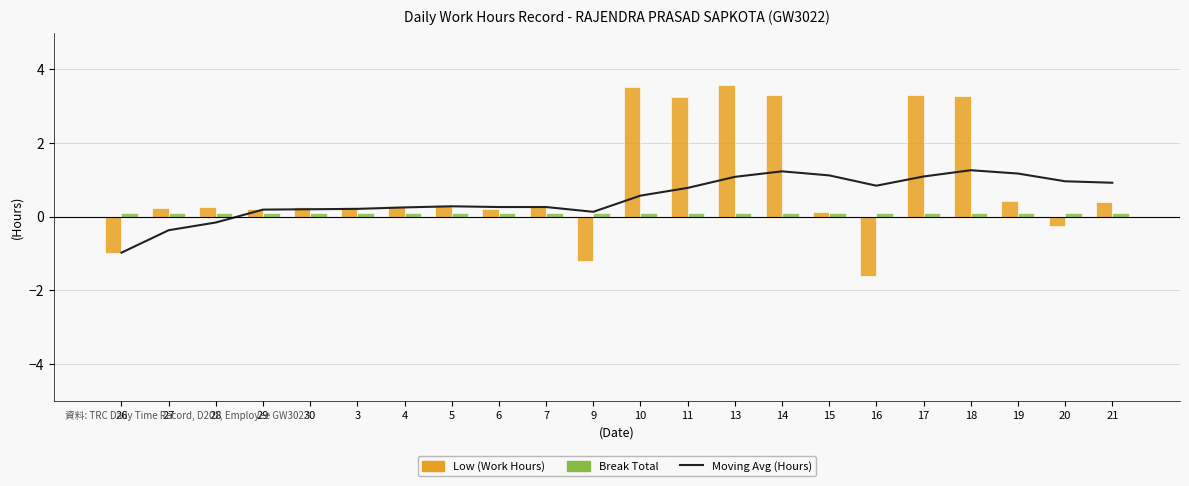

How many distinct data groups are displayed?

3